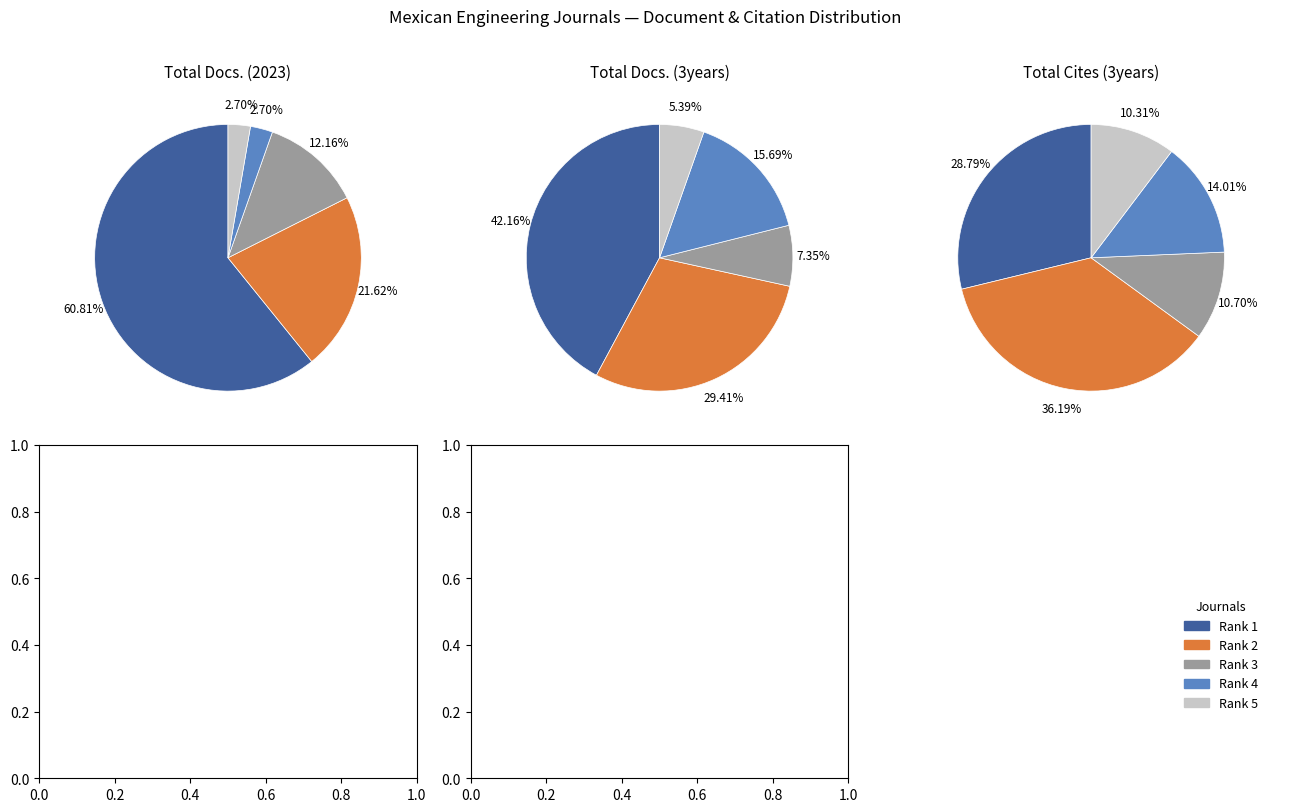

Rank the series by their average value, from lowest to highest.

Total Docs. (2023), Total Docs. (3years), Total Cites (3years)